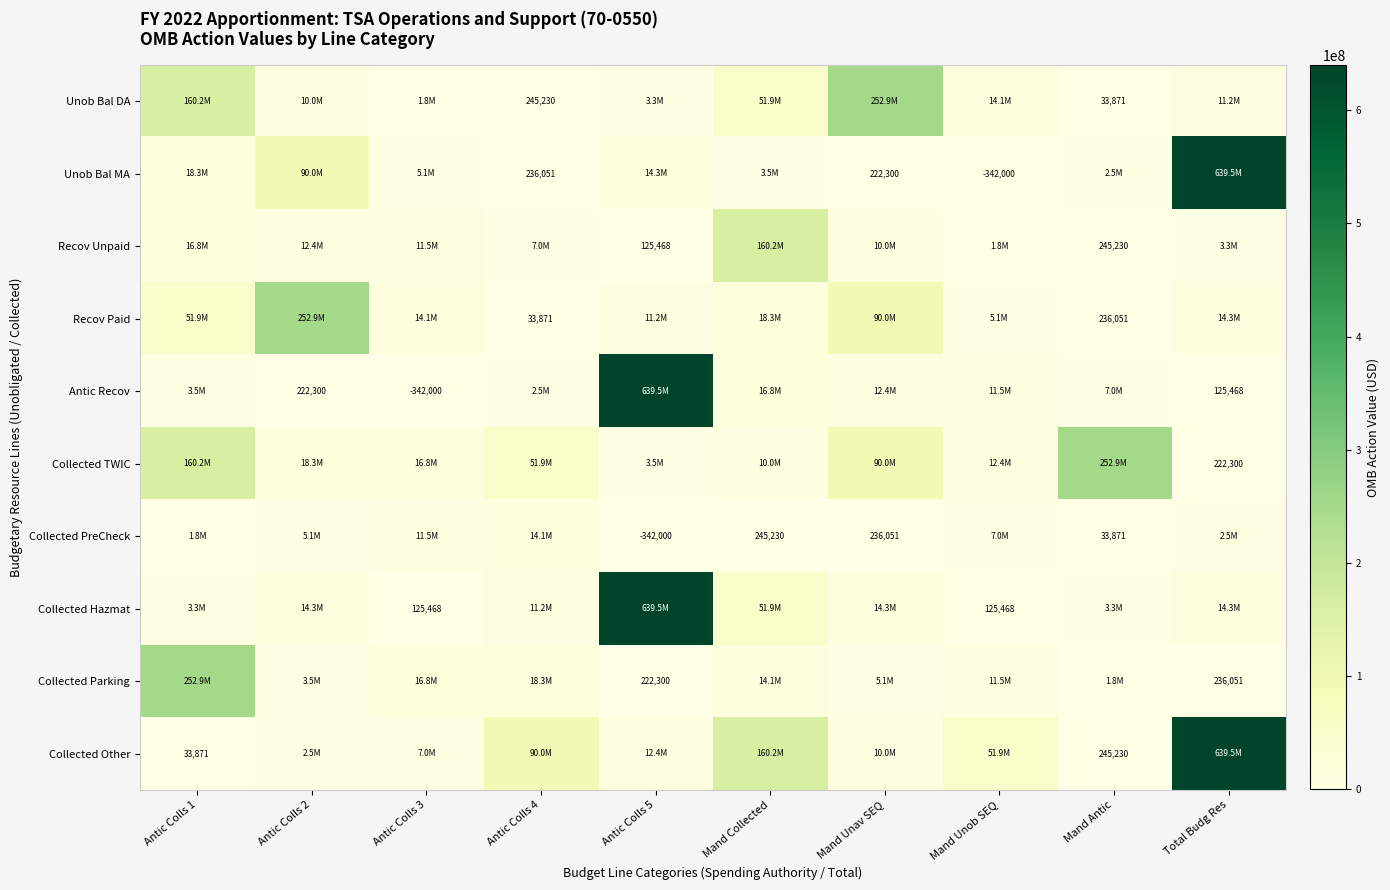

The Recov Unpaid series shows 166178 at Mand Antic. True or false?

False